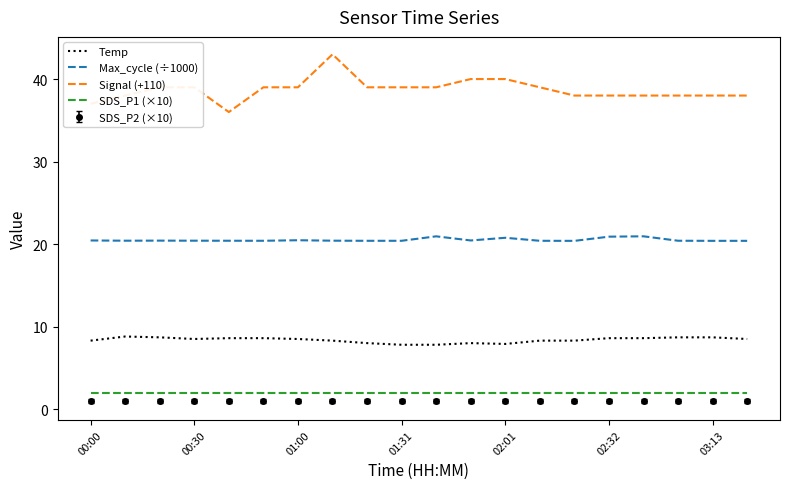

True or false: Signal (+110) and Max_cycle (÷1000) cross at least once.

False